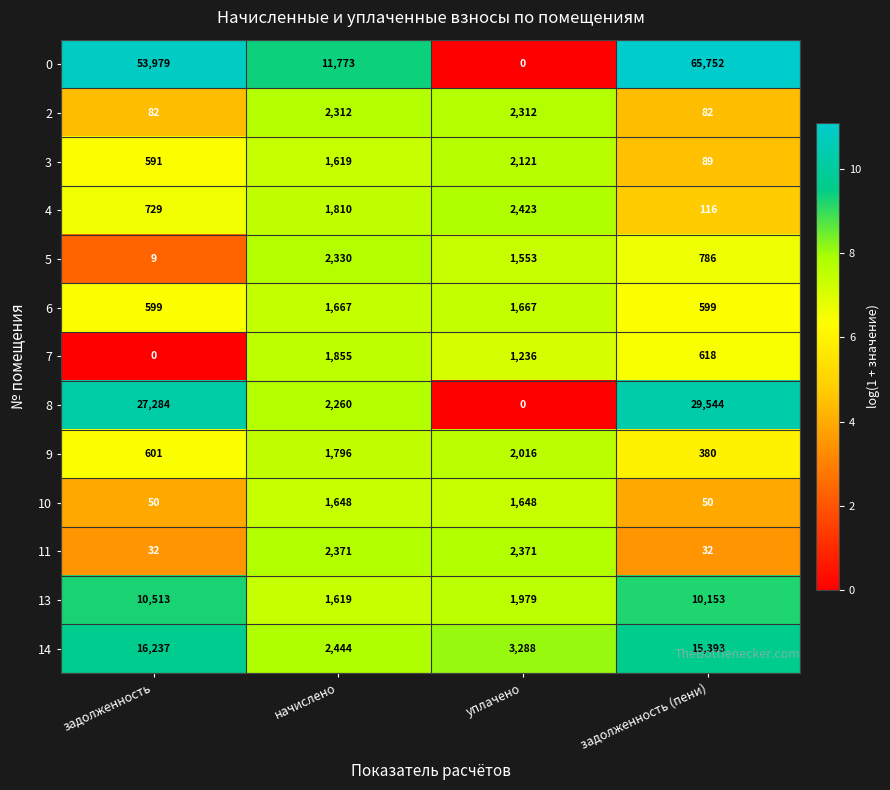

What is the approximate value of 9 at задолженность (пени)?

380